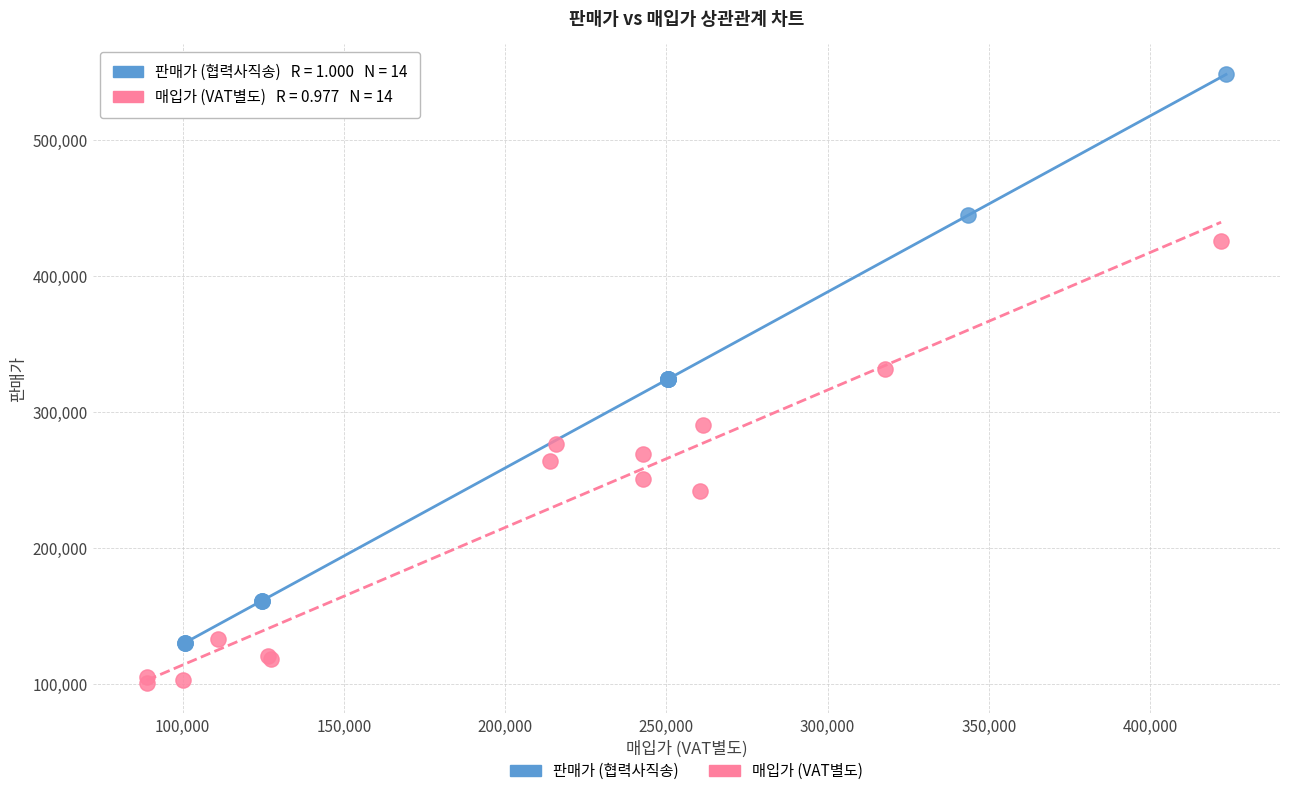

Which series has the widest spread of Y values?

판매가 (협력사직송)